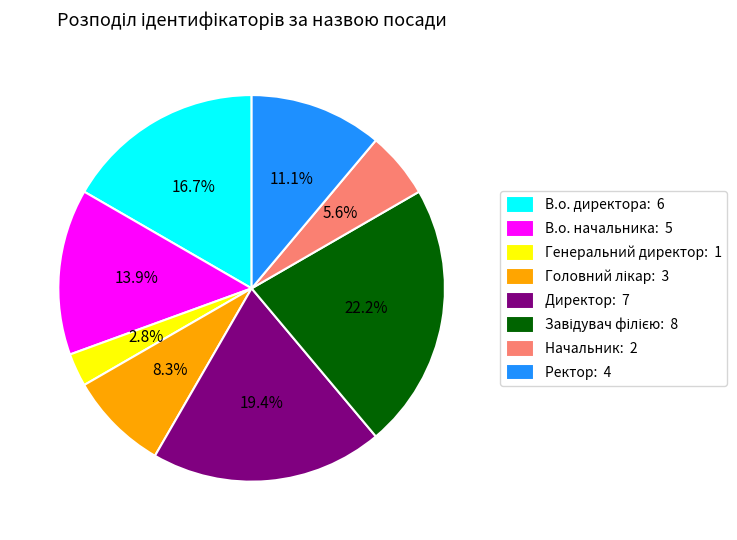

How many segments does this pie chart have?

8